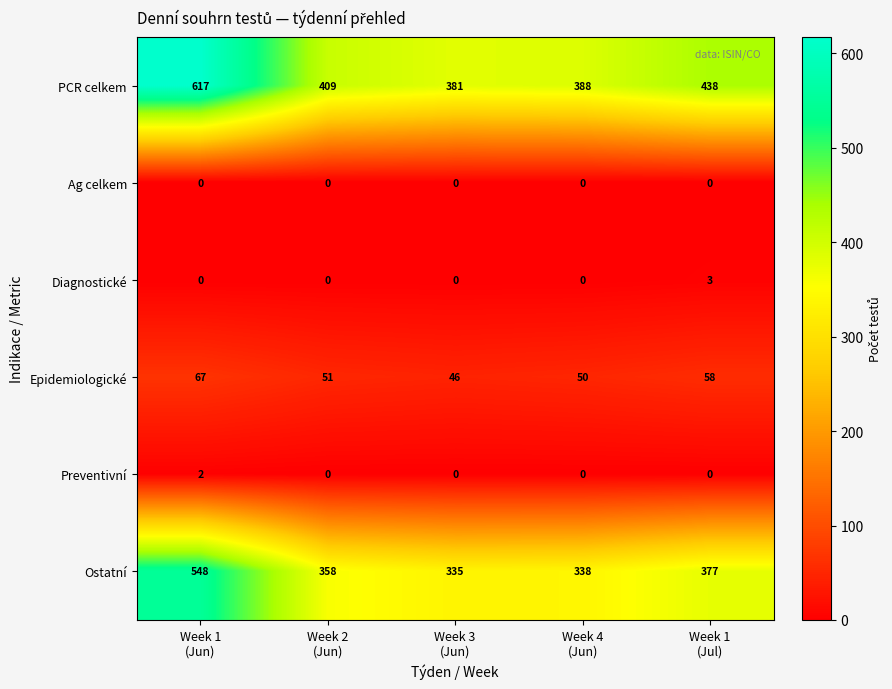

Reading left to right, list all the values displayed in this chart.

PCR celkem: 617	409	381	388	438
Ag celkem: 0	0	0	0	0
Diagnostické: 0	0	0	0	3
Epidemiologické: 67	51	46	50	58
Preventivní: 2	0	0	0	0
Ostatní: 548	358	335	338	377